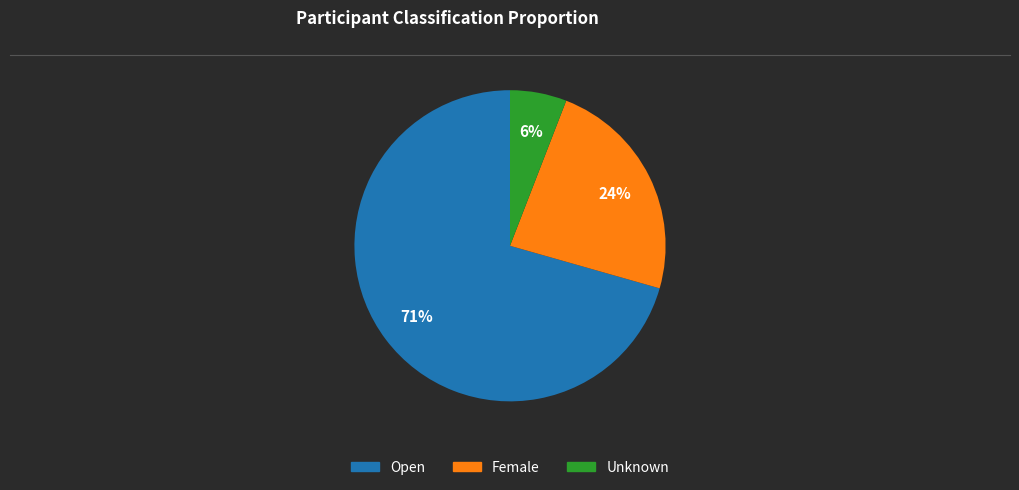

To the nearest percent, what portion does Female represent?

24%